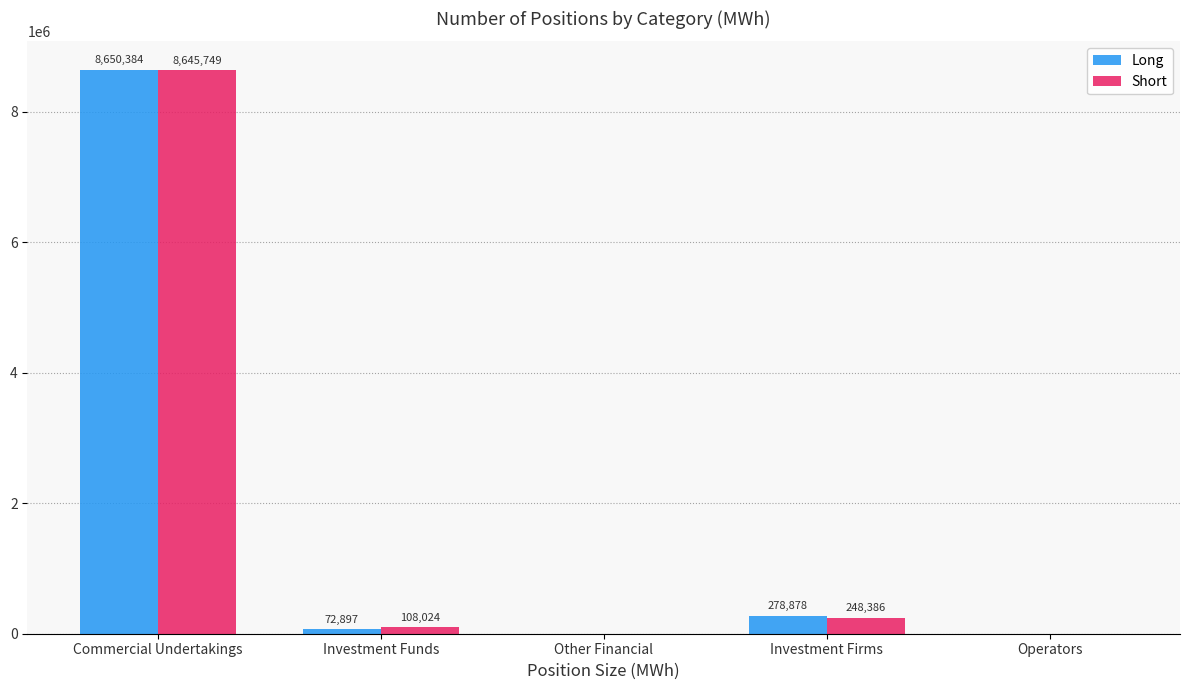

Where is Short nearest to the value 4322874?

Investment Firms